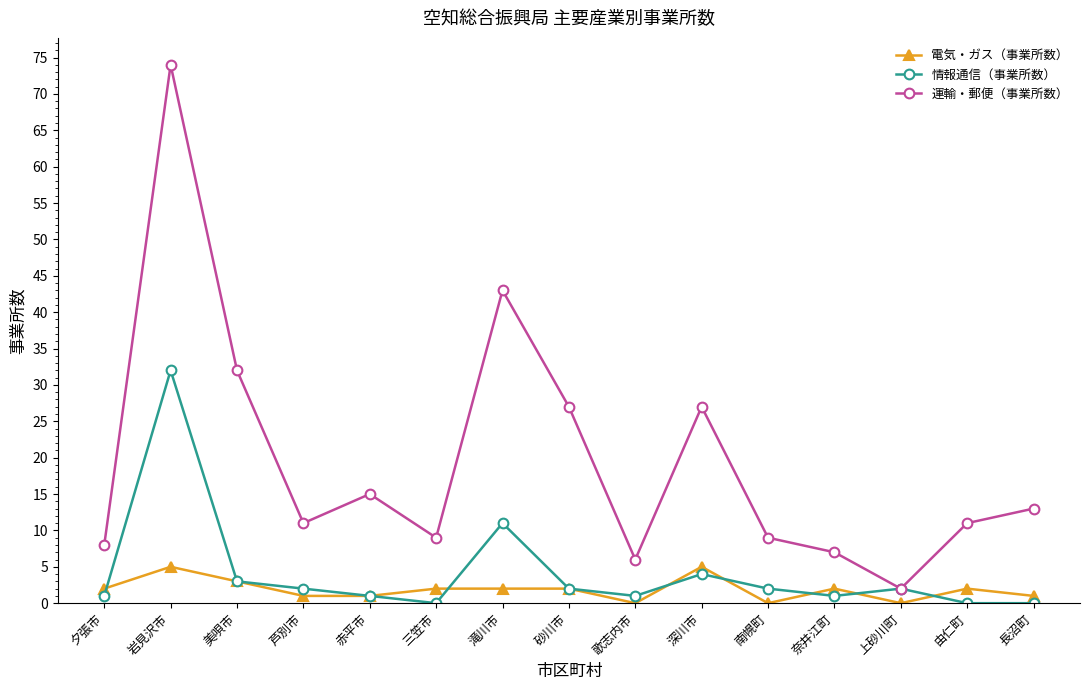

What is the label of the 6th point from the right?

深川市